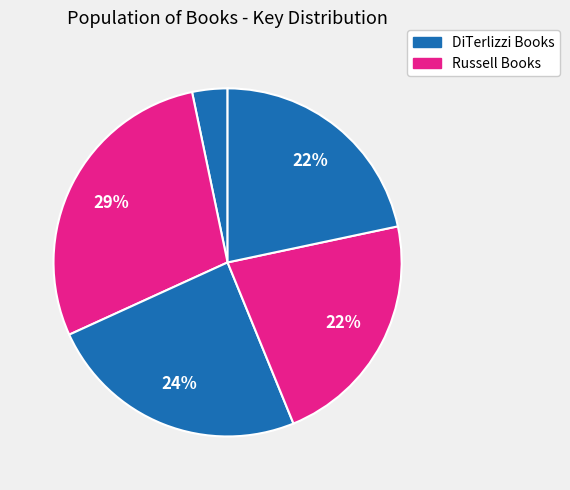

Count the number of slices in the pie.

5